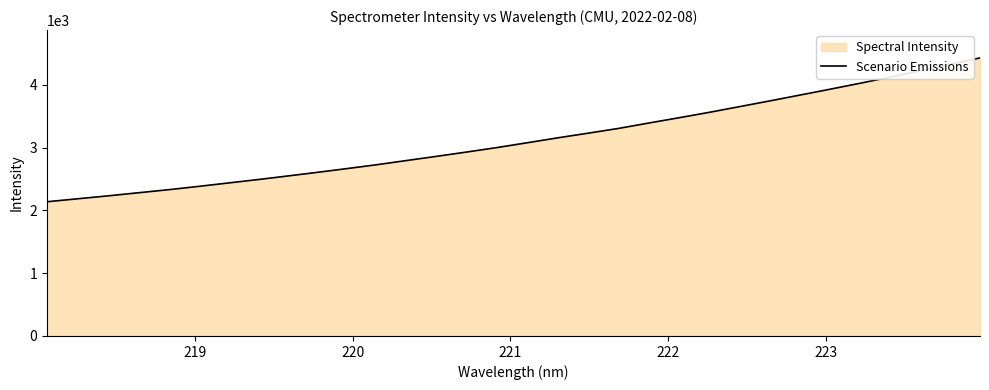

What is the average value?

3127.3